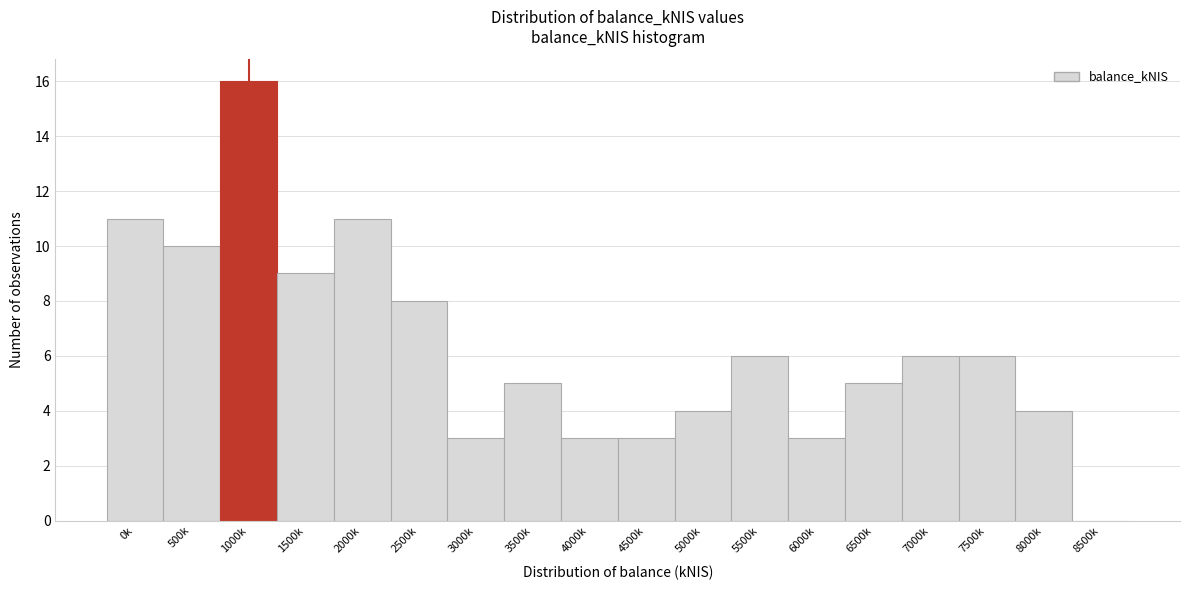

Reading left to right, list all the values displayed in this chart.

0k=11	500k=10	1000k=16	1500k=9	2000k=11	2500k=8	3000k=3	3500k=5	4000k=3	4500k=3	5000k=4	5500k=6	6000k=3	6500k=5	7000k=6	7500k=6	8000k=4	8500k=0